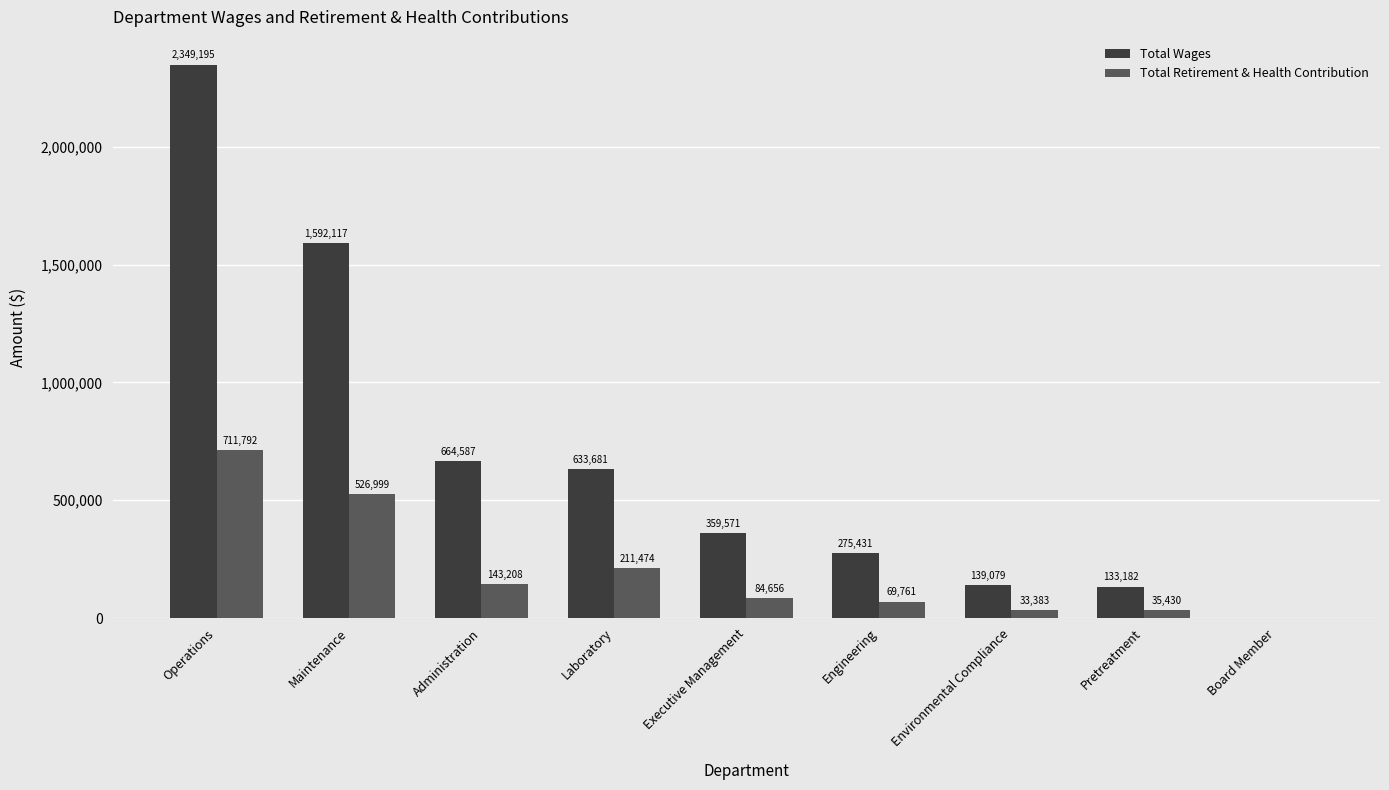

Reading right to left, list all the values displayed in this chart.

Total Wages: 0	133182	139079	275431	359571	633681	664587	1592117	2349195
Total Retirement & Health Contribution: 0	35430	33383	69761	84656	211474	143208	526999	711792